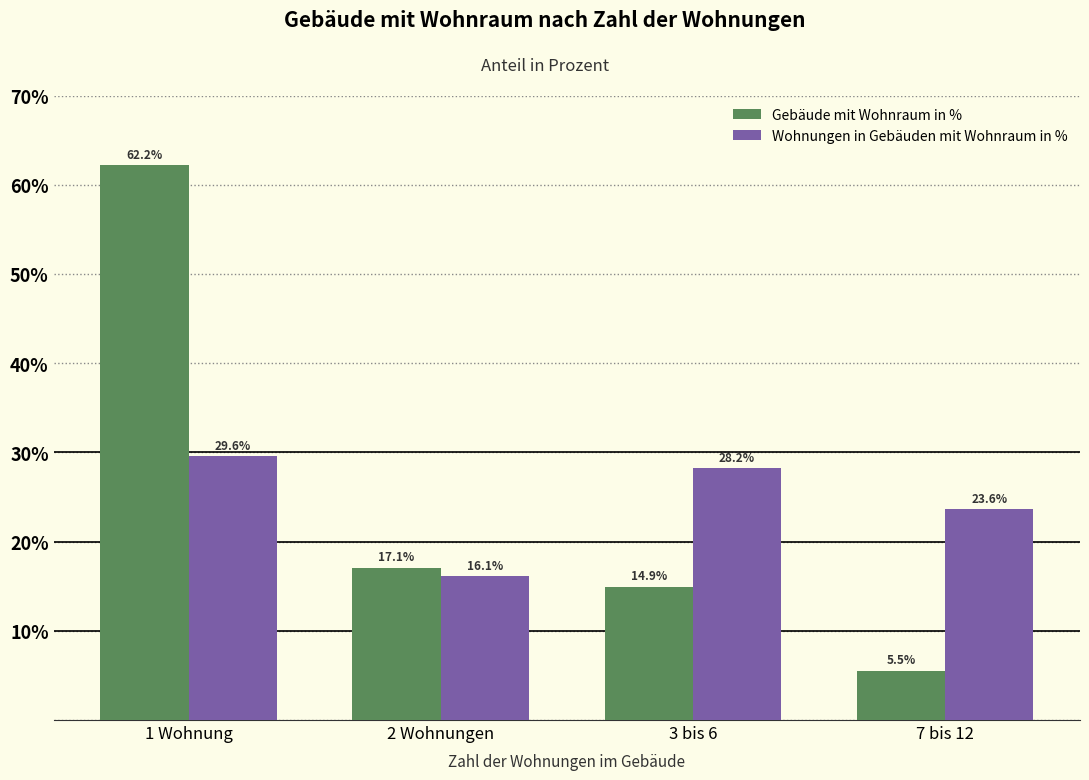

Which category has the lowest value in the Gebäude mit Wohnraum in % series?

7 bis 12